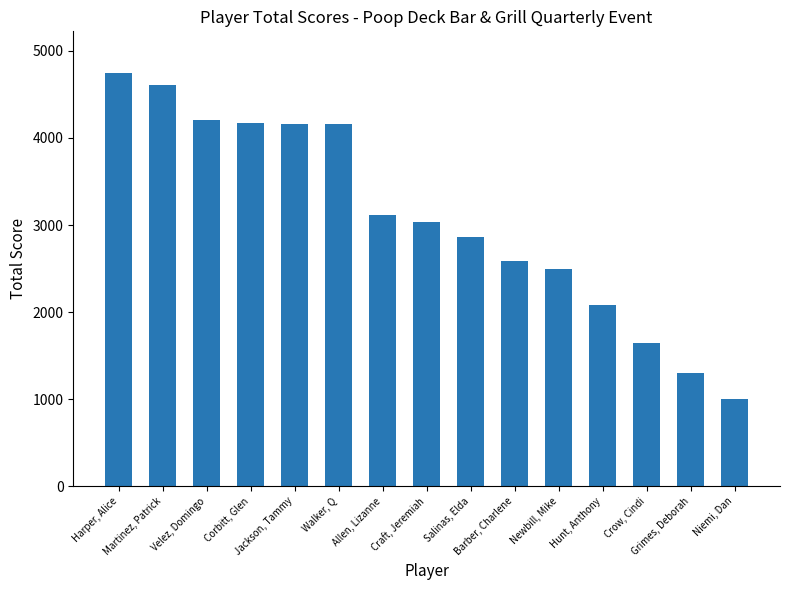

What is the ratio of the value at Allen, Lizanne to the value at Velez, Domingo?

0.7